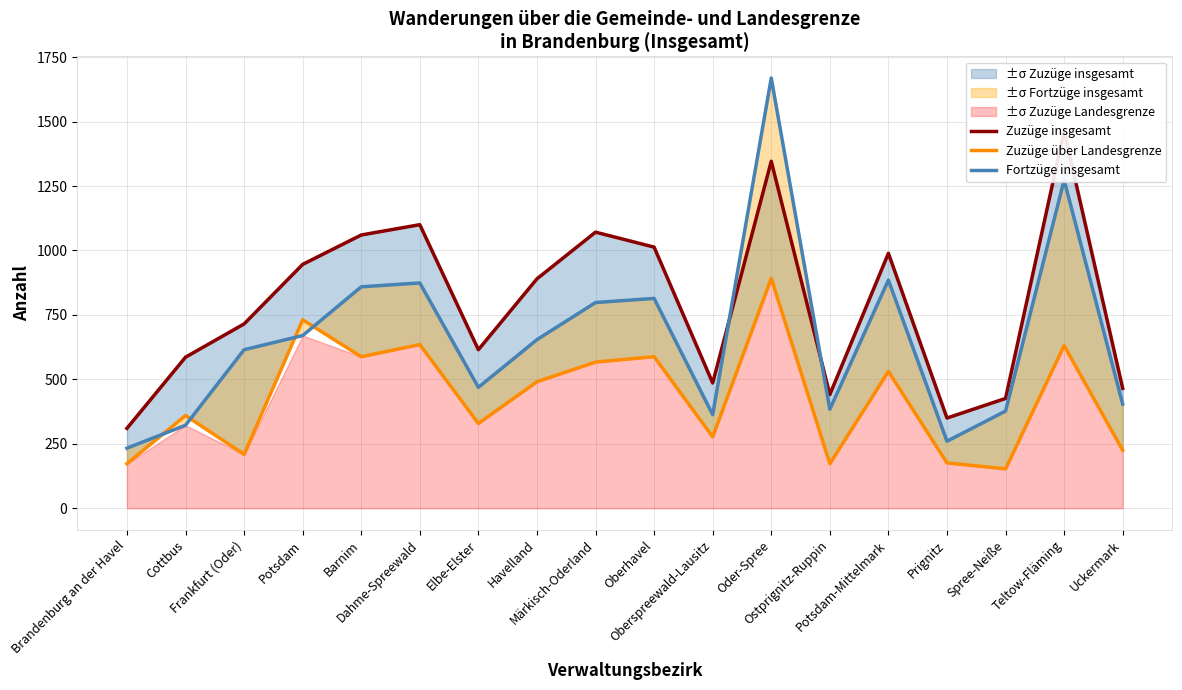

What is the spread (max minus min) of values at Dahme-Spreewald?

465